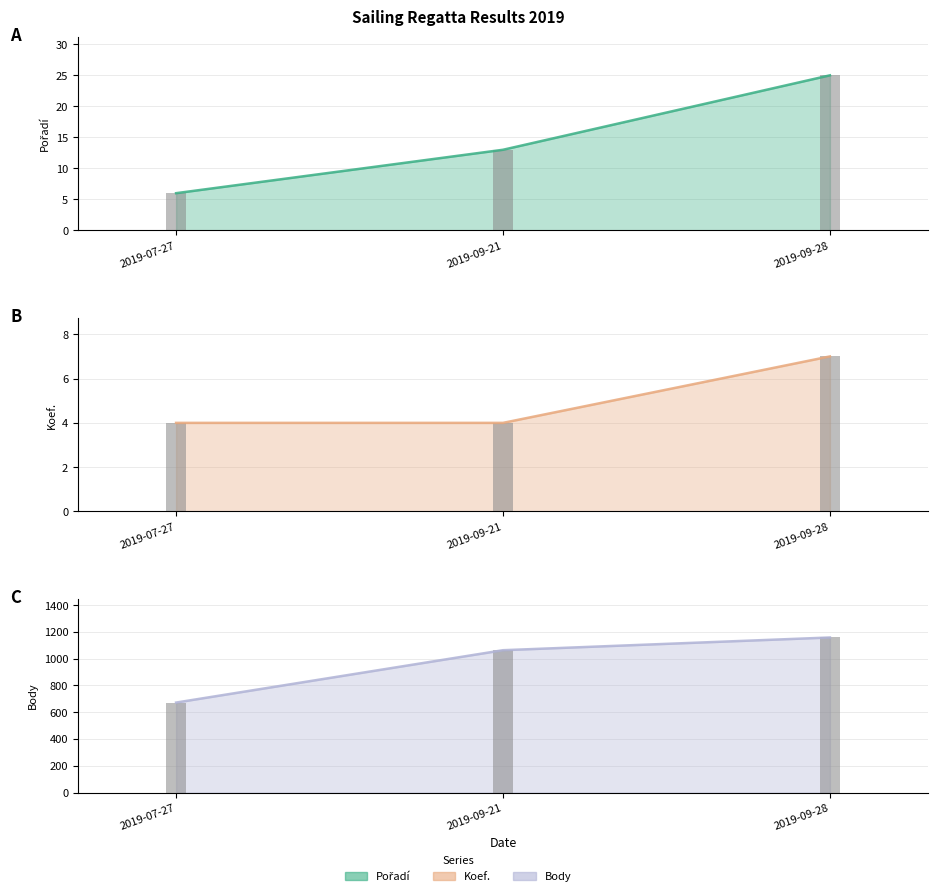

True or false: Koef. has a value of 4 at 2019-09-21.

True